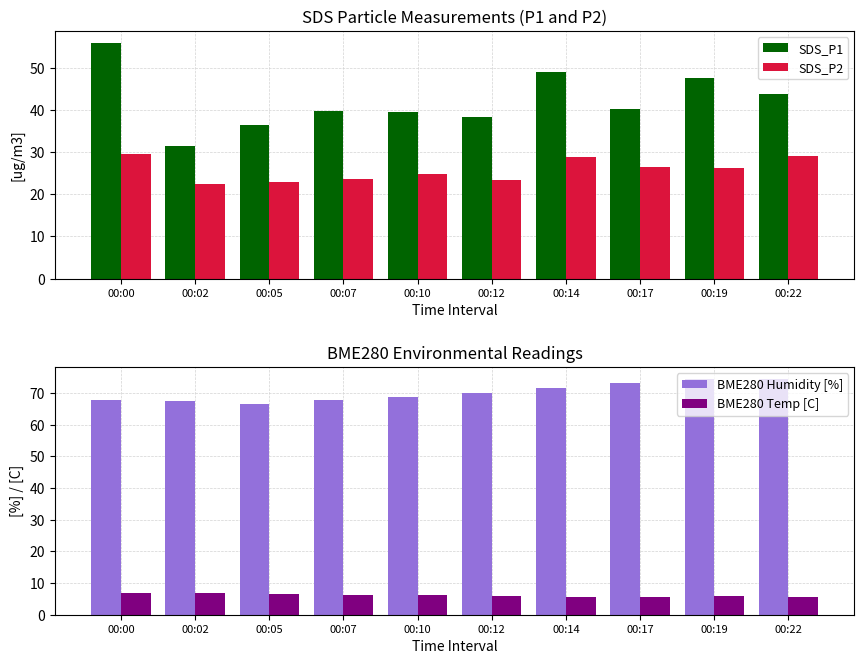

At which category does the chart reach its peak across all series?

00:22